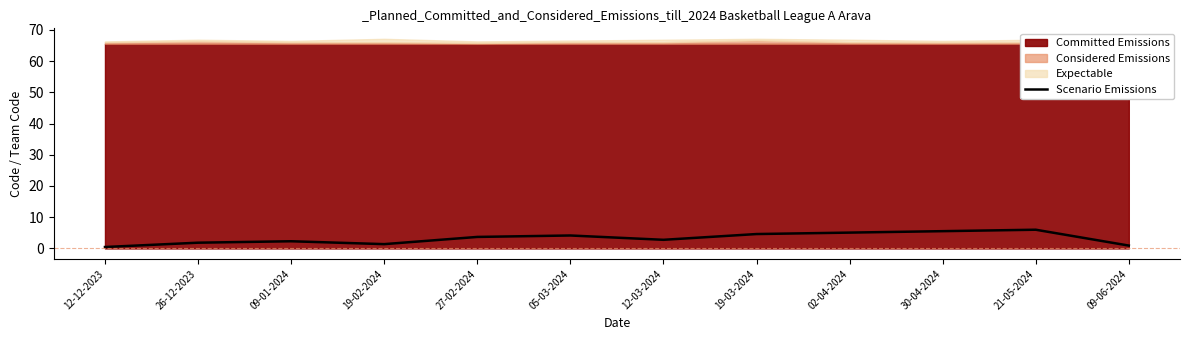

List the labels in order of value, smallest first.

12-12-2023, 09-06-2024, 19-02-2024, 26-12-2023, 09-01-2024, 12-03-2024, 27-02-2024, 05-03-2024, 19-03-2024, 02-04-2024, 30-04-2024, 21-05-2024